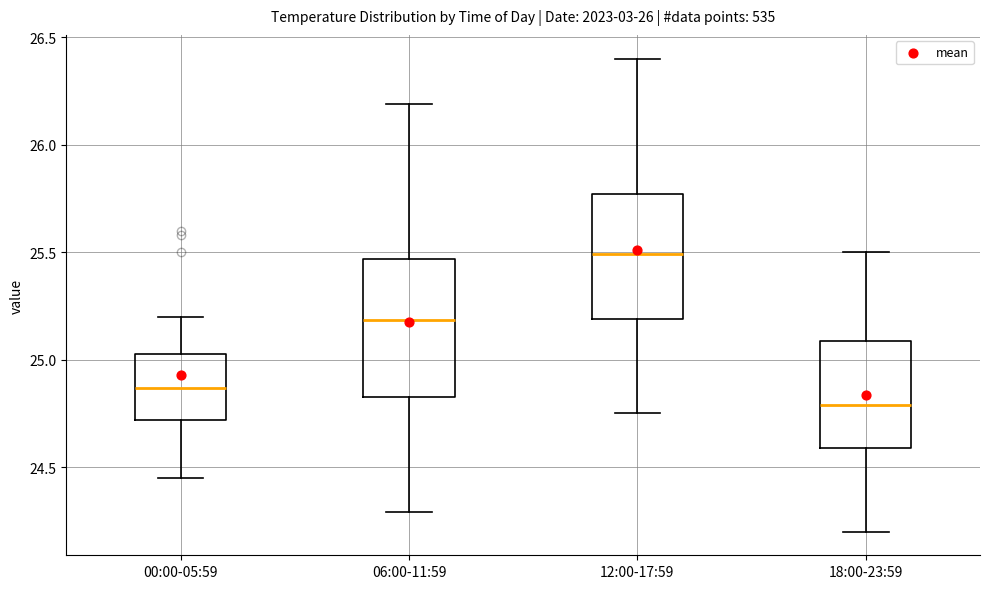

Which box's median line is the highest?

12:00-17:59